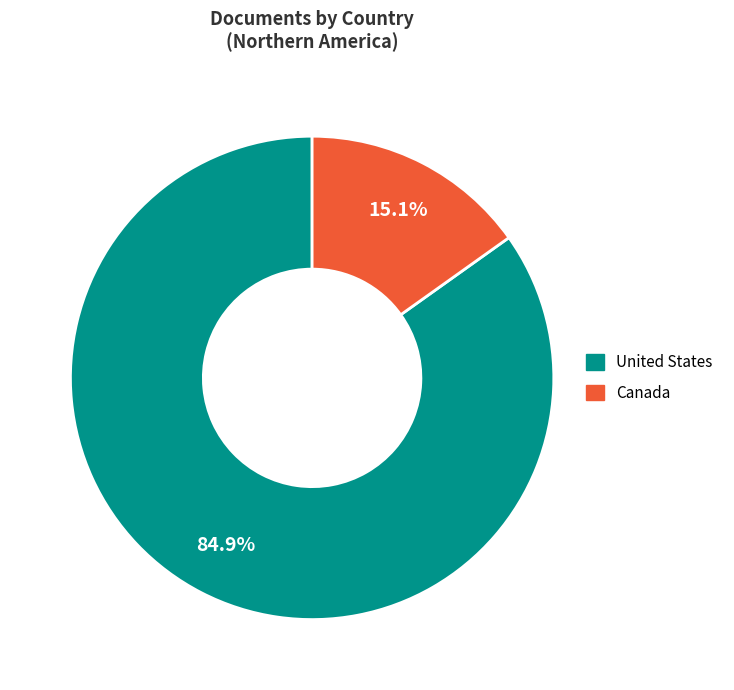

Count the number of slices in the pie.

2